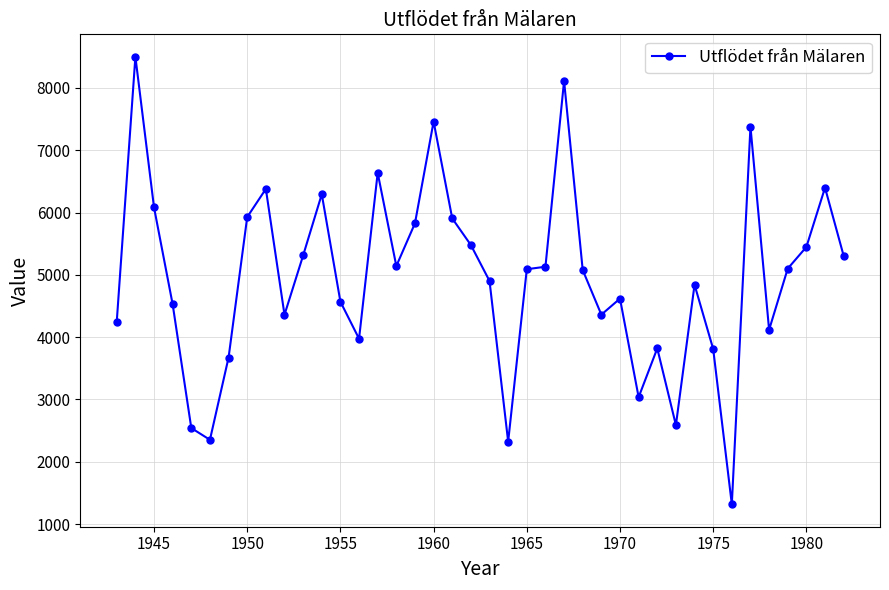

What is the difference between the second highest and second lowest values?

5789.0